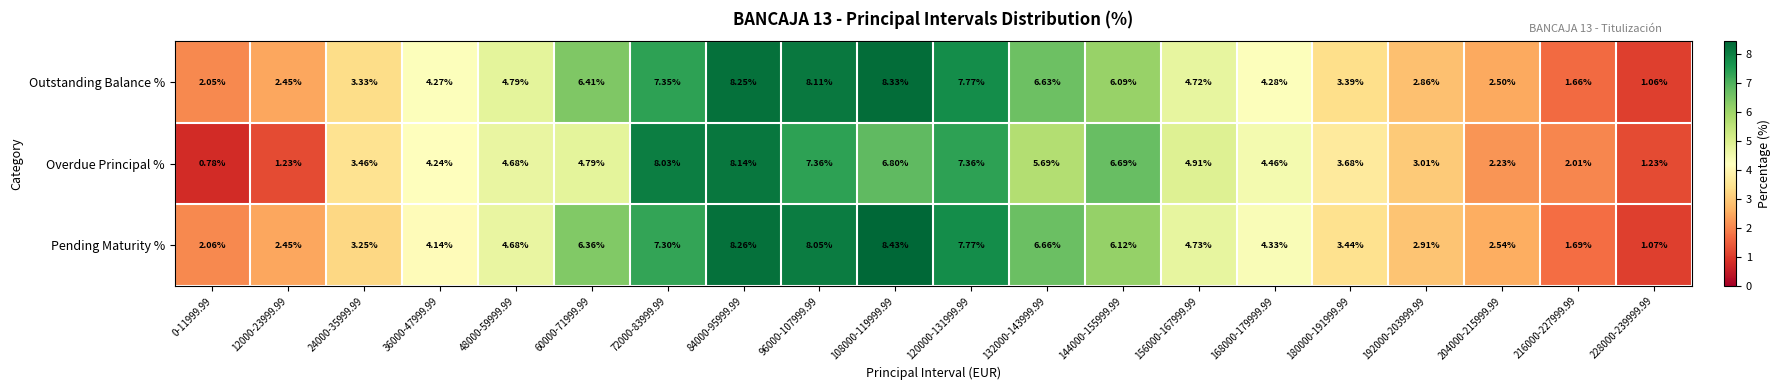

Which series changed the most between 36000-47999.99 and 168000-179999.99?

Overdue Principal %